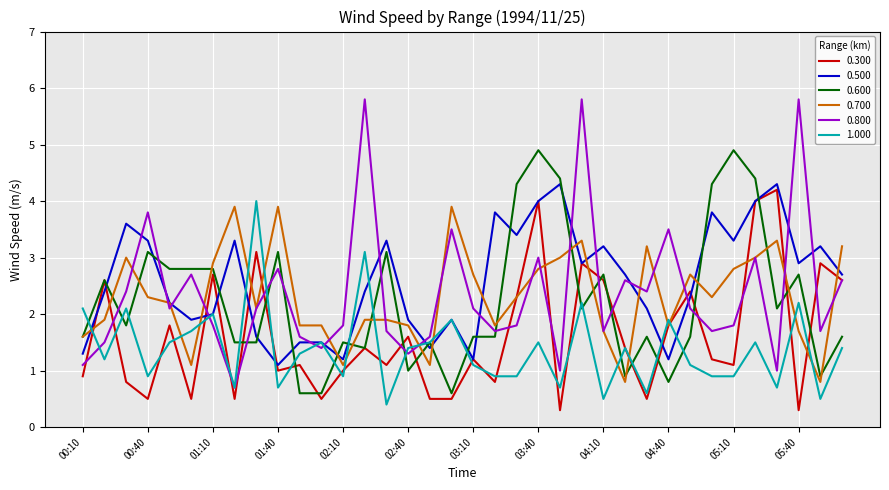

After their last crossing, which series has the higher values: 0.300 or 0.600?

0.300